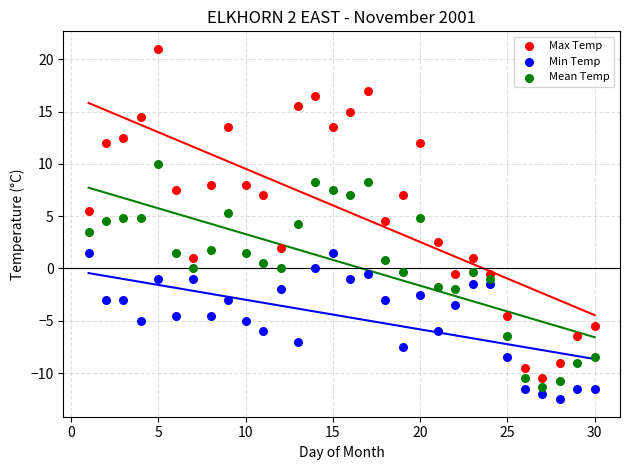

Which series contains the lowest Y value?

Min Temp